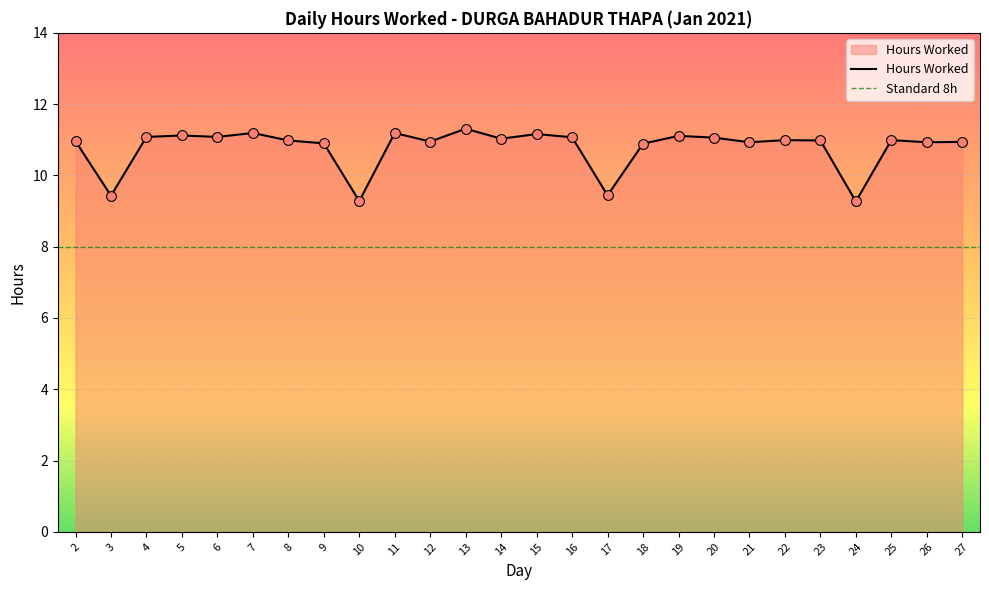

Which has a higher value, 24 or 4?

4